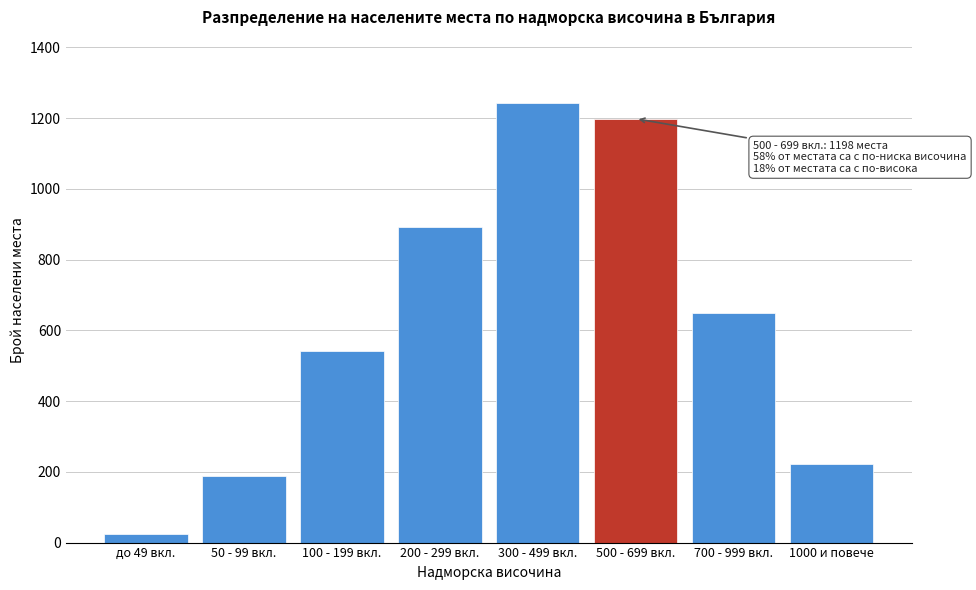

Reading left to right, what are all the values shown in this chart?

23	187	542	891	1243	1198	648	221